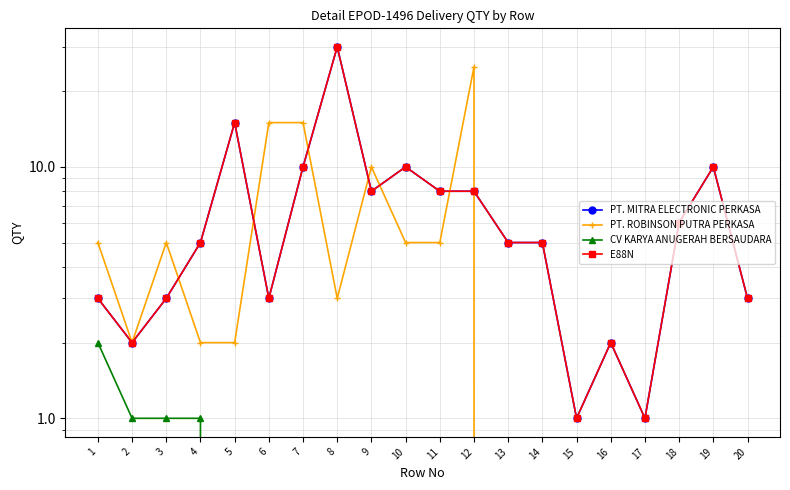

True or false: CV KARYA ANUGERAH BERSAUDARA and PT. ROBINSON PUTRA PERKASA intersect in this chart.

False